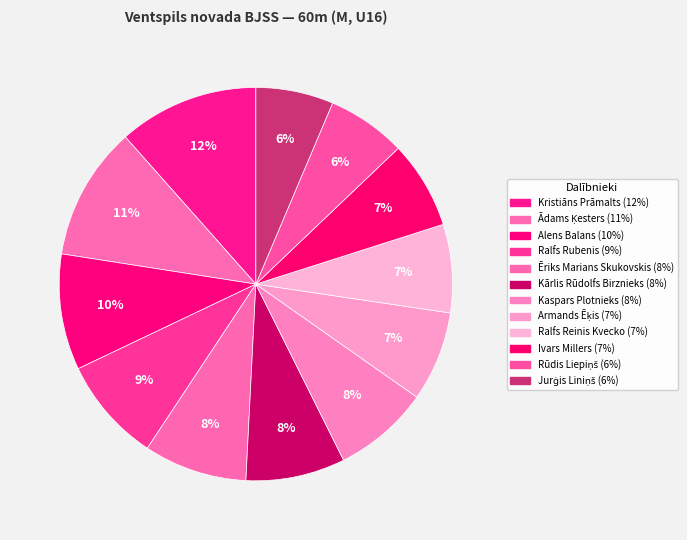

Which slice is the smallest?

Jurģis Liniņš